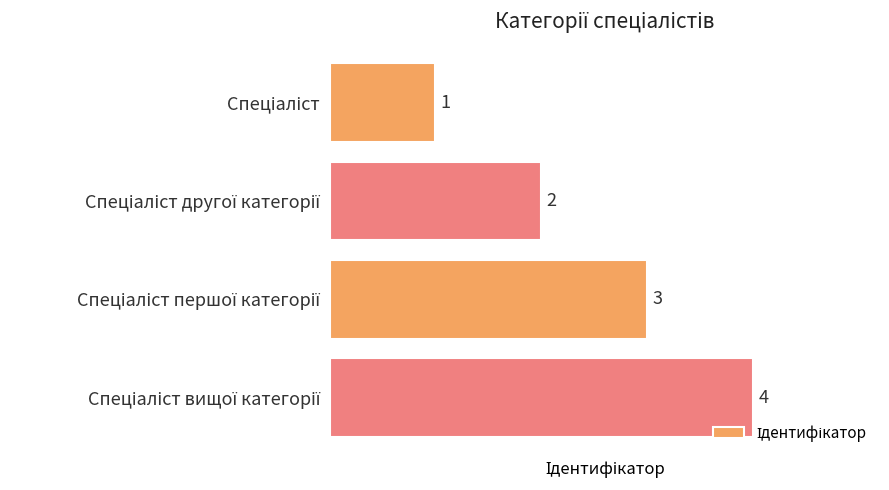

Count the values in the range 2 to 4.

3